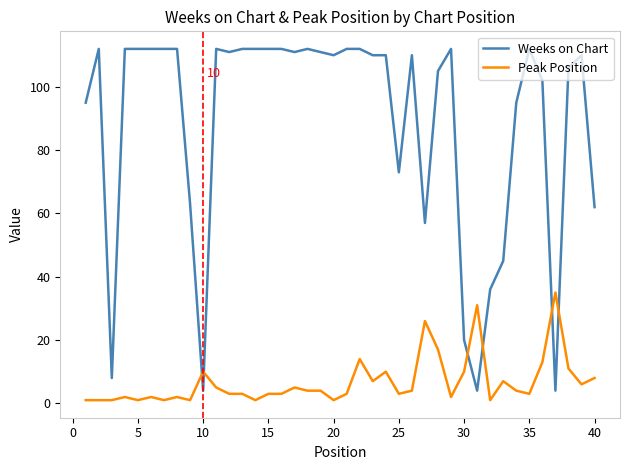

What is the average value of the Peak Position series?

7